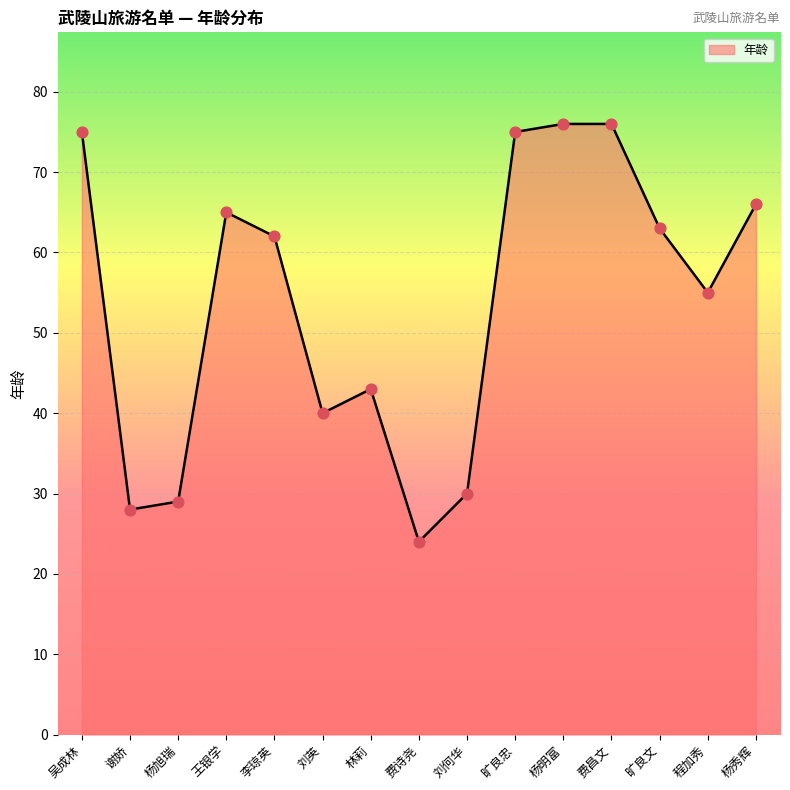

What is the ratio of the value at 王银学 to the value at 杨旭瑞?

2.2